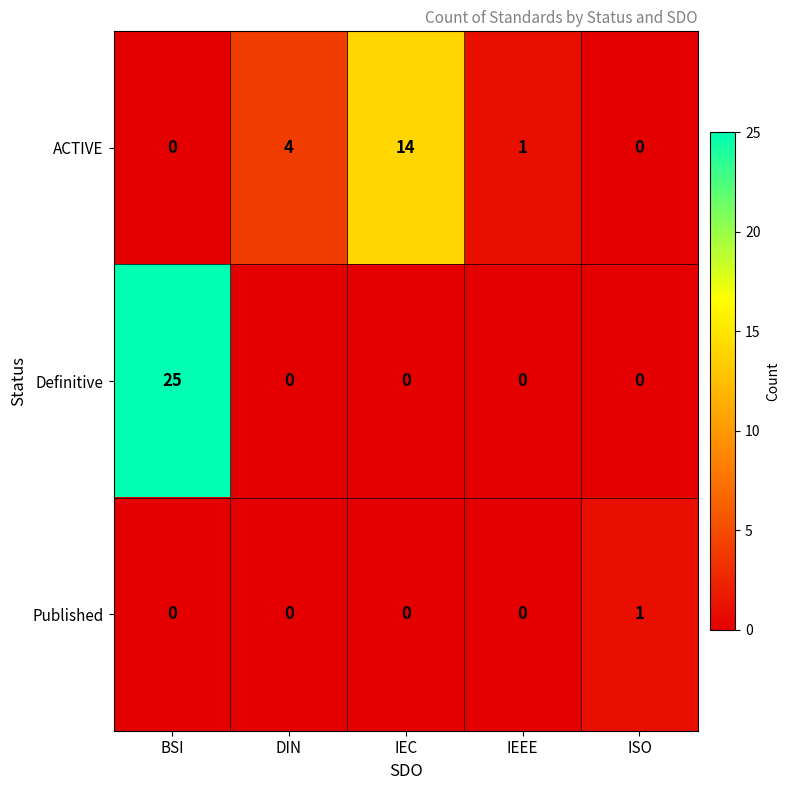

Reading right to left, transcribe all the data shown in this chart.

ACTIVE: ISO=0	IEEE=1	IEC=14	DIN=4	BSI=0
Definitive: ISO=0	IEEE=0	IEC=0	DIN=0	BSI=25
Published: ISO=1	IEEE=0	IEC=0	DIN=0	BSI=0